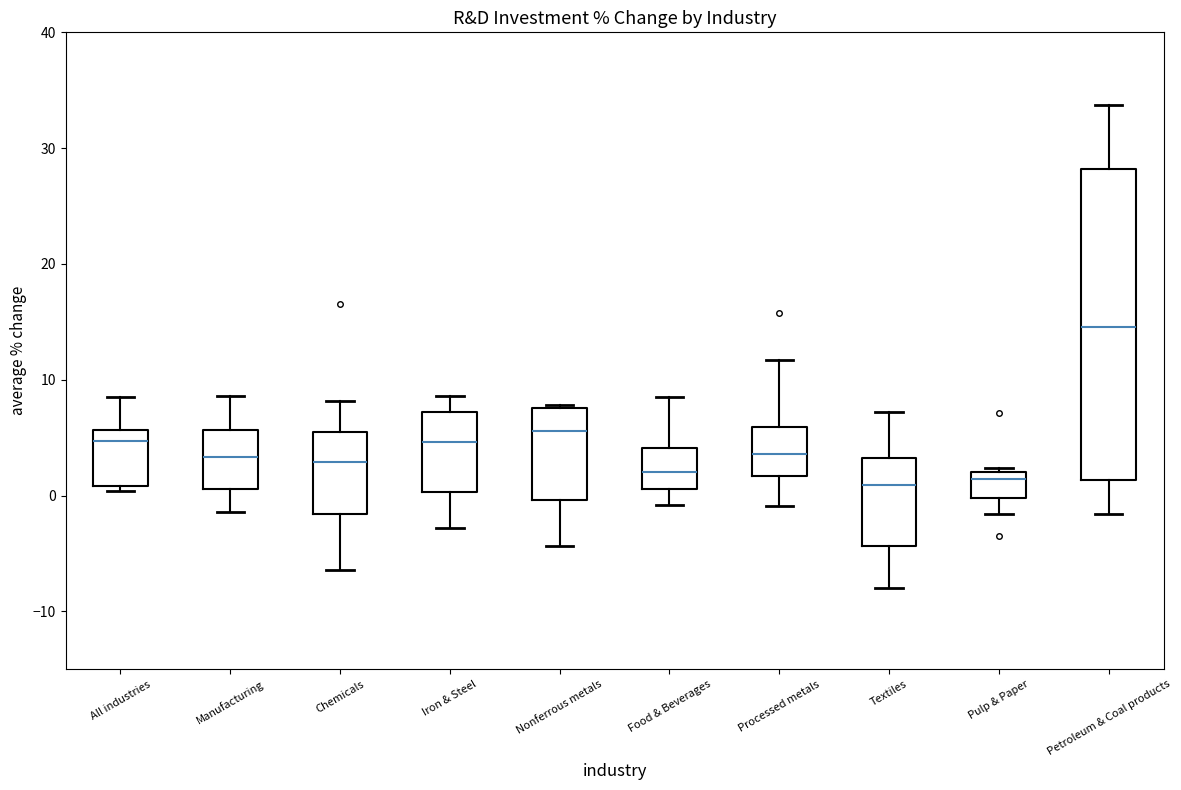

Reading left to right, transcribe this box plot: for each box, give where its median line is, the range the box spans, and where its two whiskers end, as read against the y-axis. The values are not printed on the chart, so give them approximately, as read against the axis.

All industries: median 5, box 1 to 6, whiskers 0 to 9
Manufacturing: median 3, box 1 to 6, whiskers -1 to 9
Chemicals: median 3, box -2 to 6, whiskers -6 to 8
Iron & Steel: median 5, box 0 to 7, whiskers -3 to 9
Nonferrous metals: median 6, box 0 to 8, whiskers -4 to 8
Food & Beverages: median 2, box 1 to 4, whiskers -1 to 9
Processed metals: median 4, box 2 to 6, whiskers -1 to 12
Textiles: median 1, box -4 to 3, whiskers -8 to 7
Pulp & Paper: median 1, box 0 to 2, whiskers -2 to 2 (just above the box's upper edge)
Petroleum & Coal products: median 15, box 1 to 28, whiskers -2 to 34